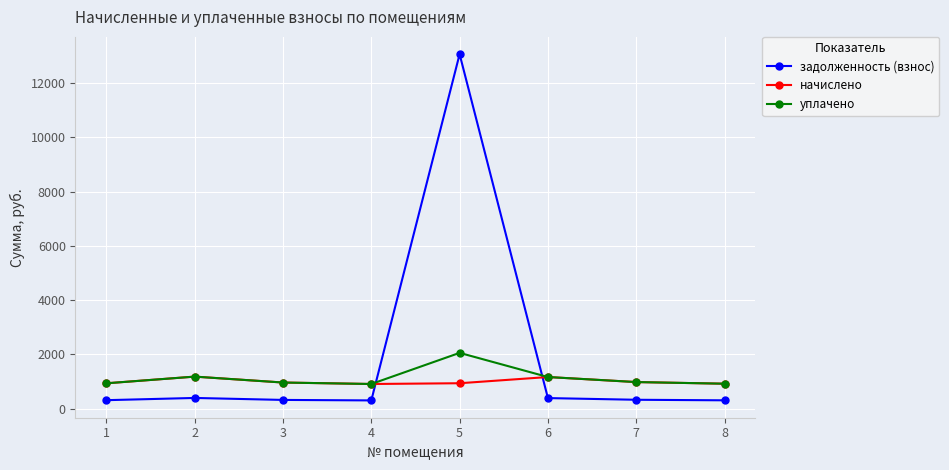

List the series in order of their peak value, highest first.

задолженность (взнос), уплачено, начислено